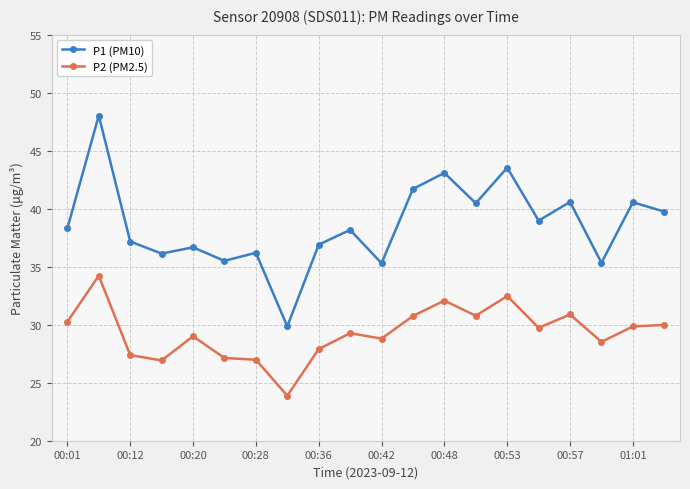

Which series has the largest range (max minus min)?

P1 (PM10)